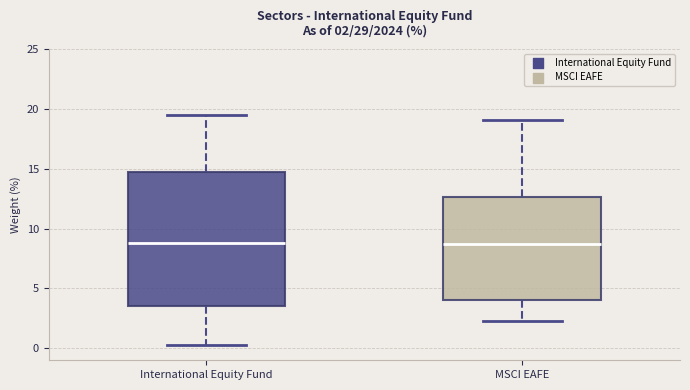

Comparing the boxes themselves (not the whiskers), which one is the tallest?

International Equity Fund